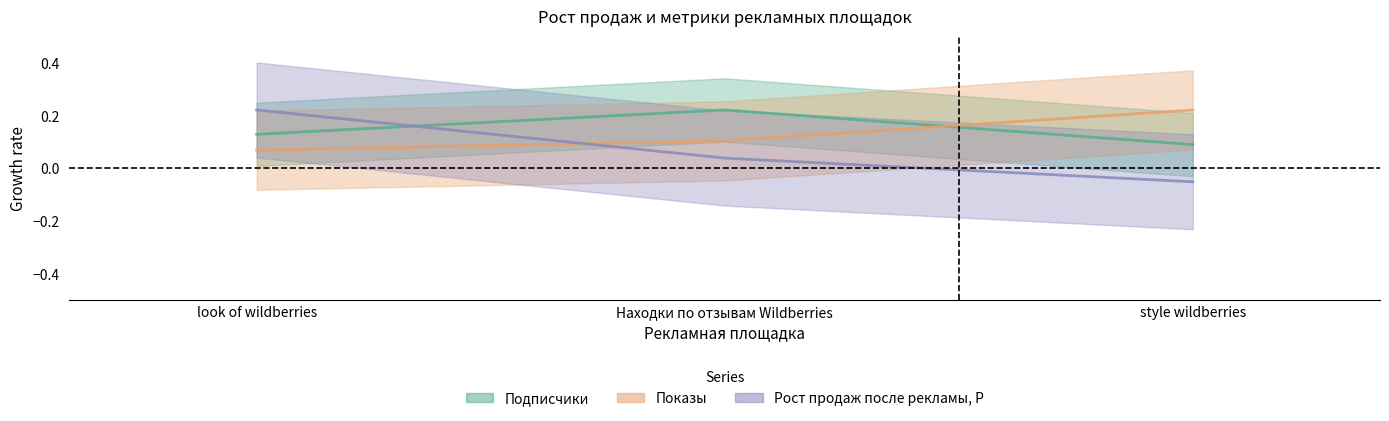

What is the total value across all series at Находки по отзывам Wildberries?

0.4